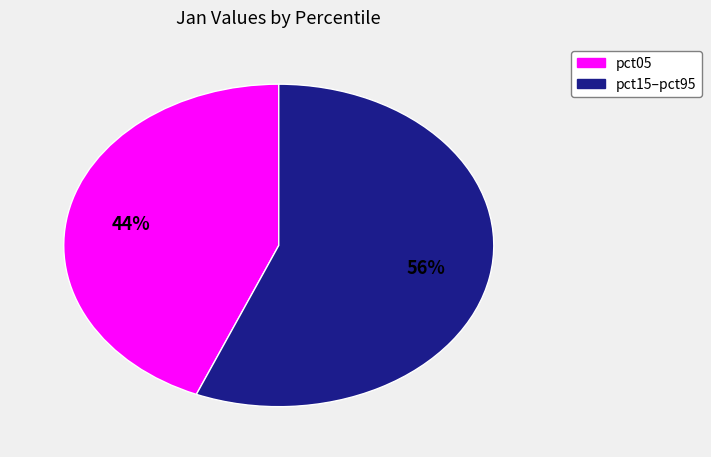

Is there a majority slice in this chart?

Yes